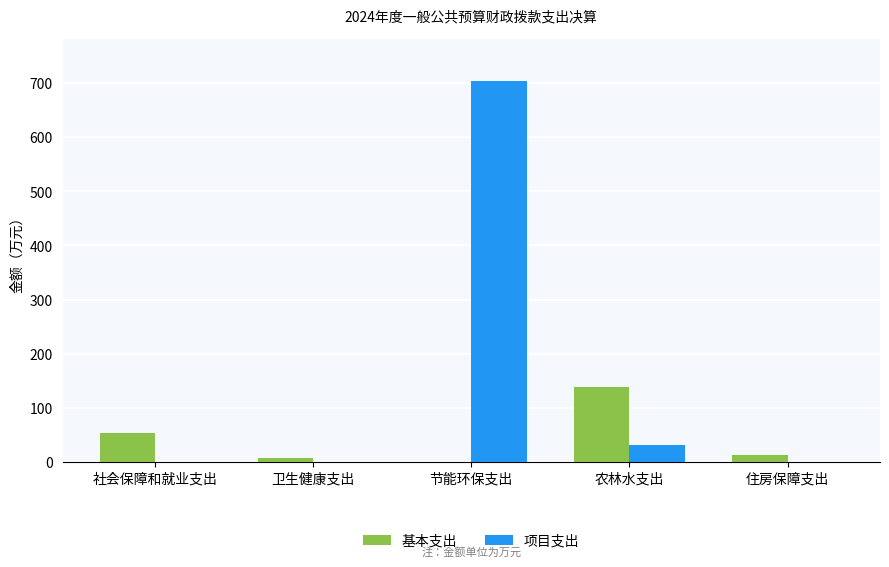

True or false: 基本支出 has a value of 0.0 at 节能环保支出.

True